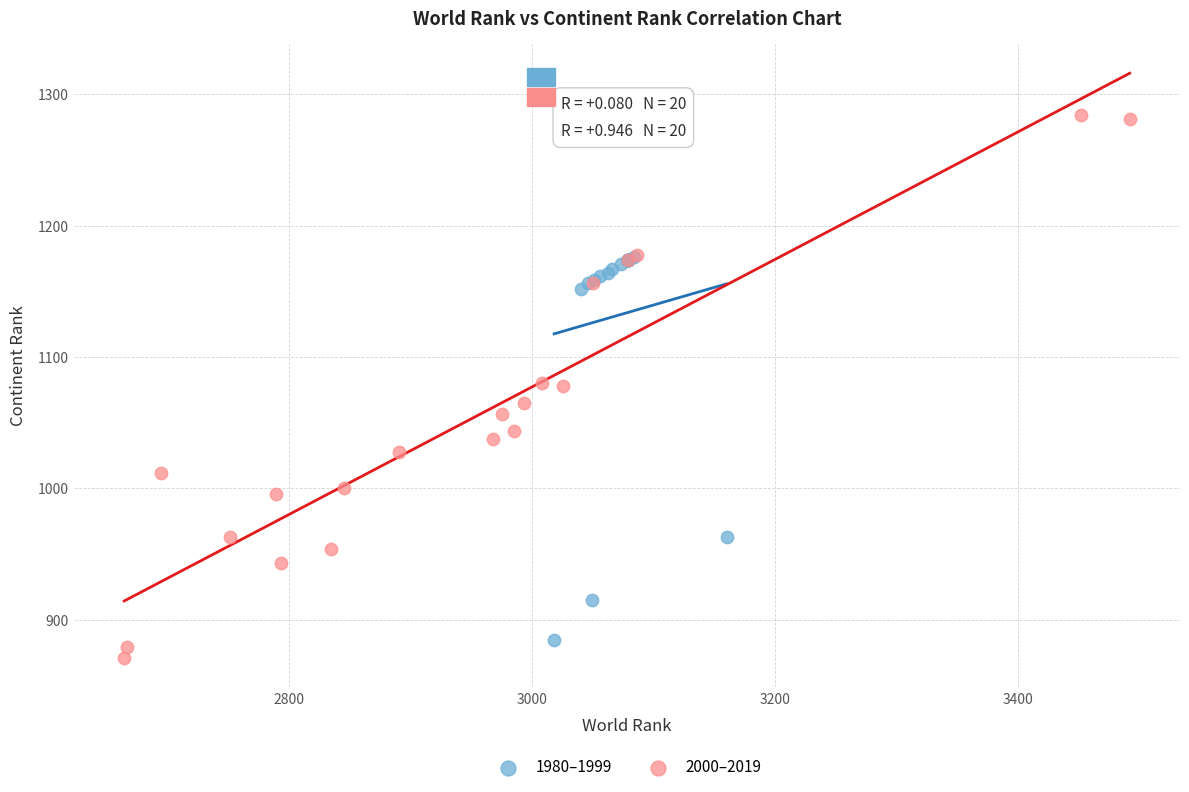

Which series reaches the maximum Y coordinate?

2000–2019